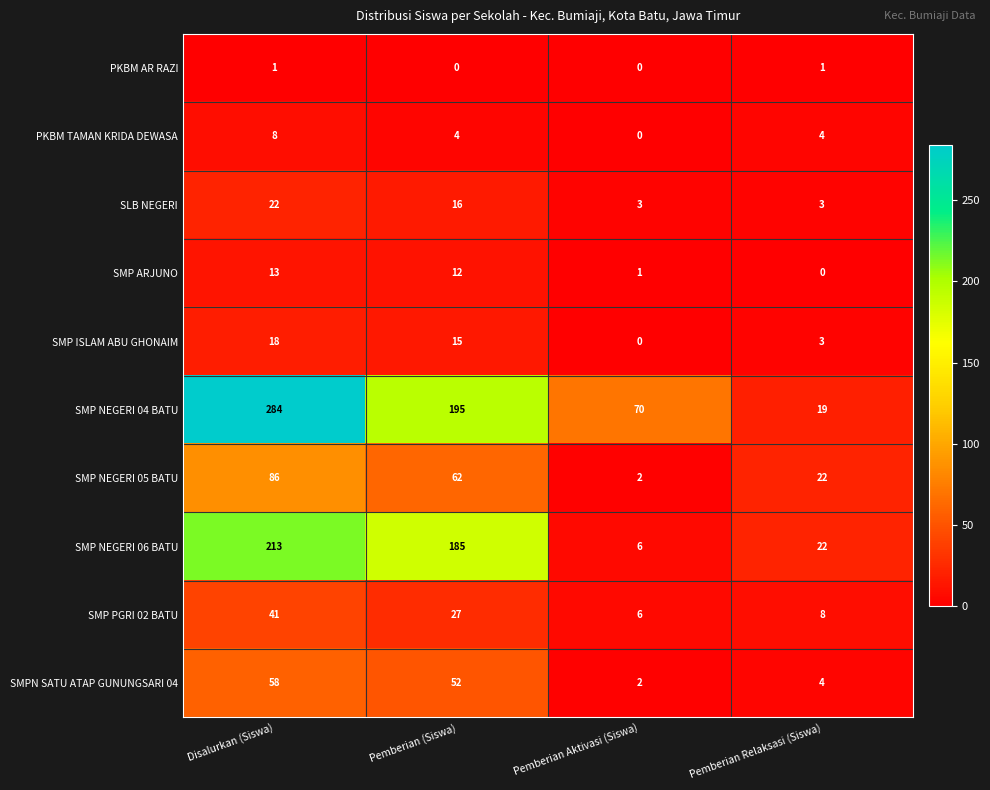

What is the total value across all series at Pemberian Aktivasi (Siswa)?

90